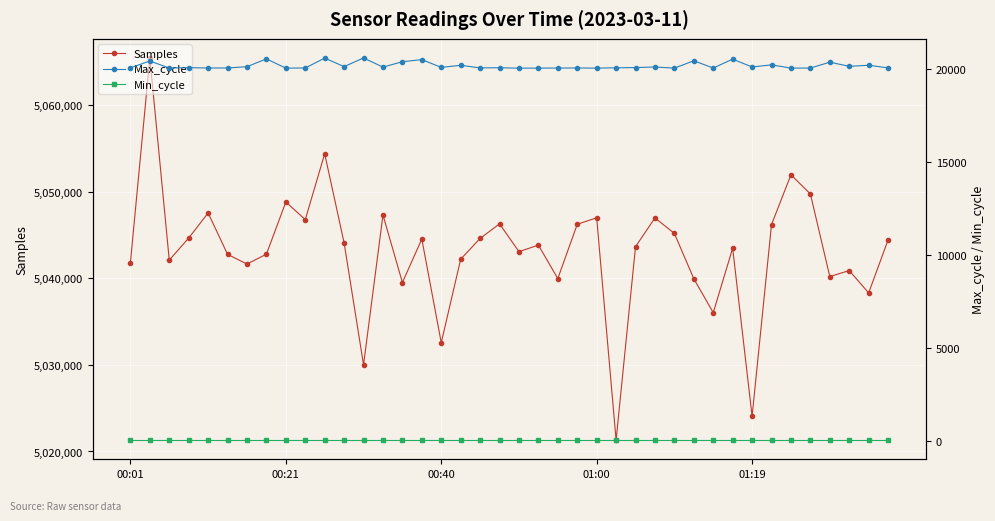

How many lines are shown in the chart?

3